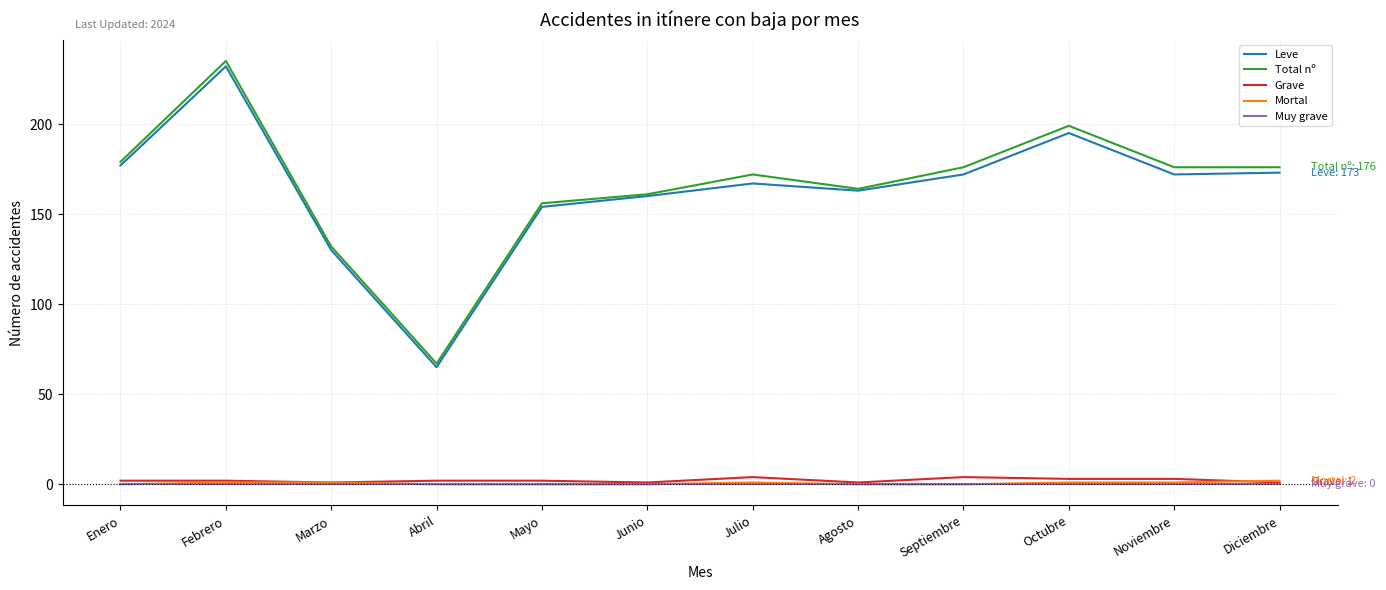

What is the difference between the maximum and minimum values in the Grave series?

3